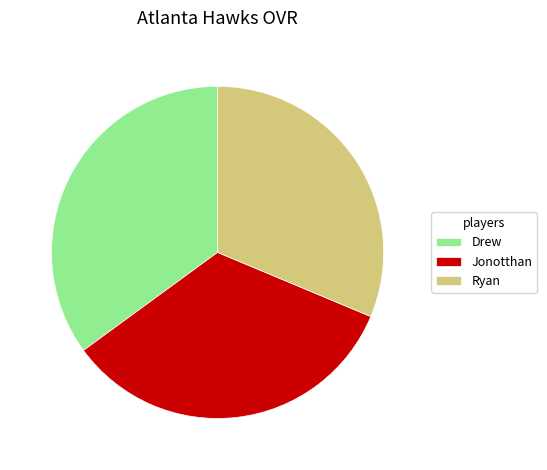

Is Ryan the majority of the pie?

No